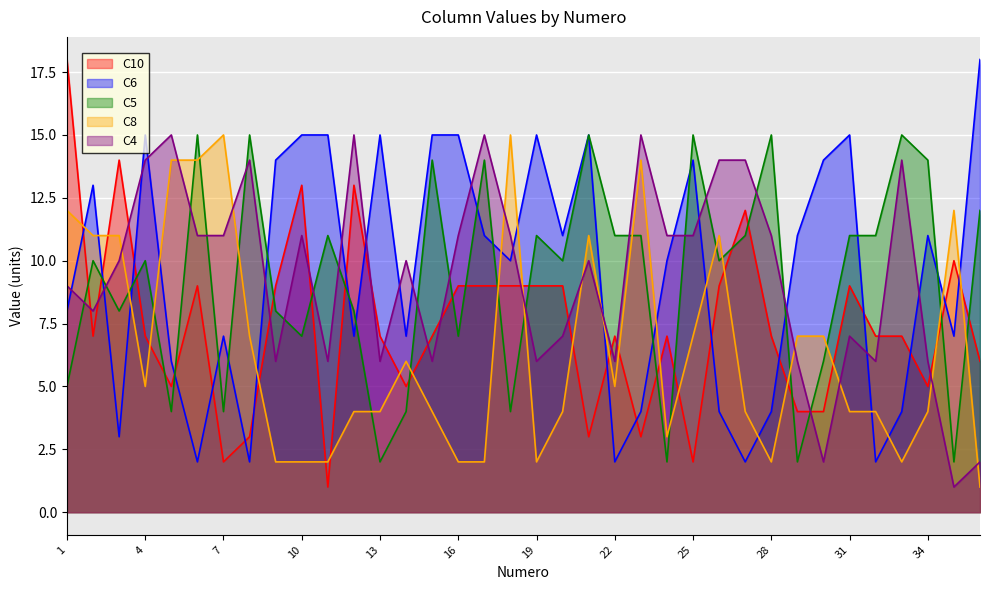

In C5, how many points are higher than both neighbors (excluding endpoints)?

12